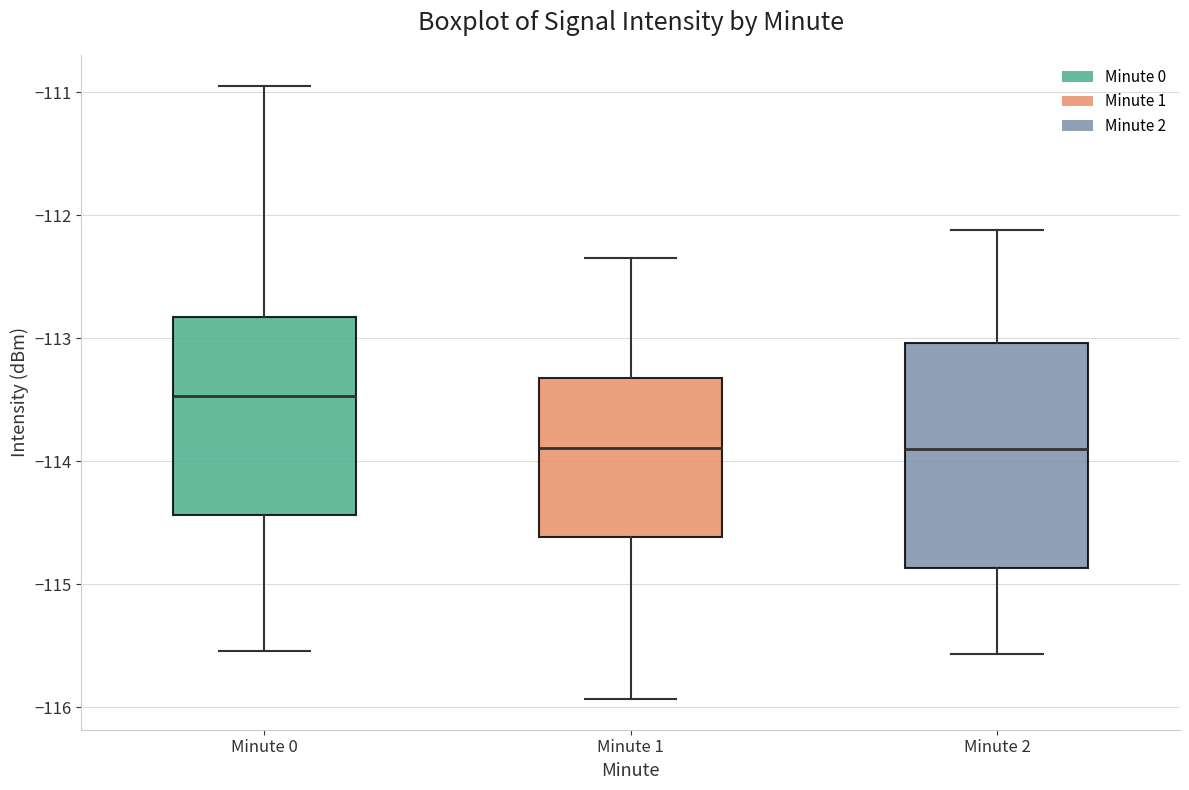

Reading left to right, read every box against the y-axis: the position of its median line, the range the box covers, and the ends of its whiskers. The values are not printed on the chart, so give them approximately, as read against the axis.

Minute 0: median -113.5, box -114.4 to -112.8, whiskers -115.5 to -110.9
Minute 1: median -113.9, box -114.6 to -113.3, whiskers -115.9 to -112.3
Minute 2: median -113.9, box -114.9 to -113.0, whiskers -115.6 to -112.1